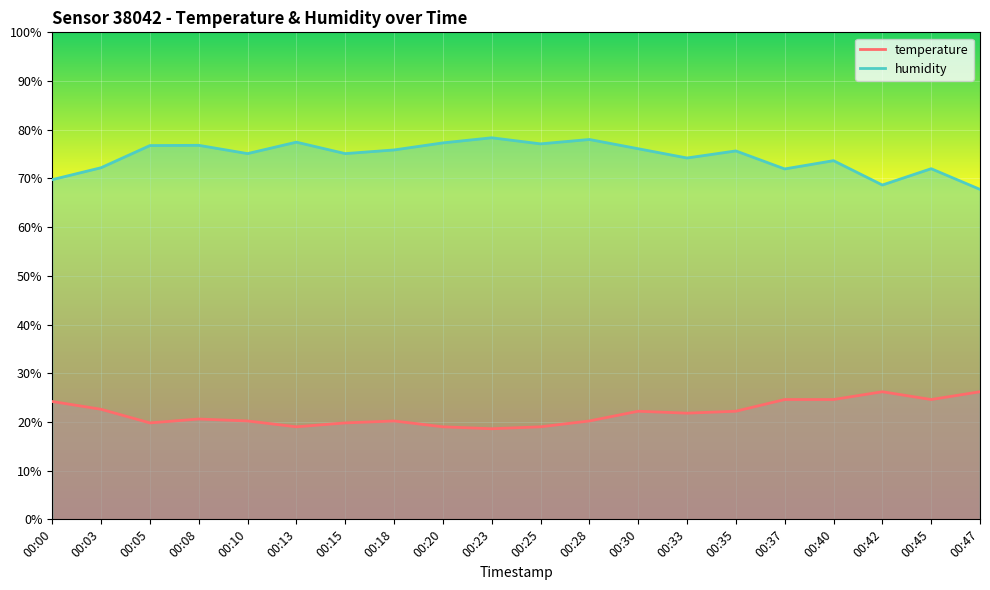

True or false: temperature and humidity cross at least once.

False